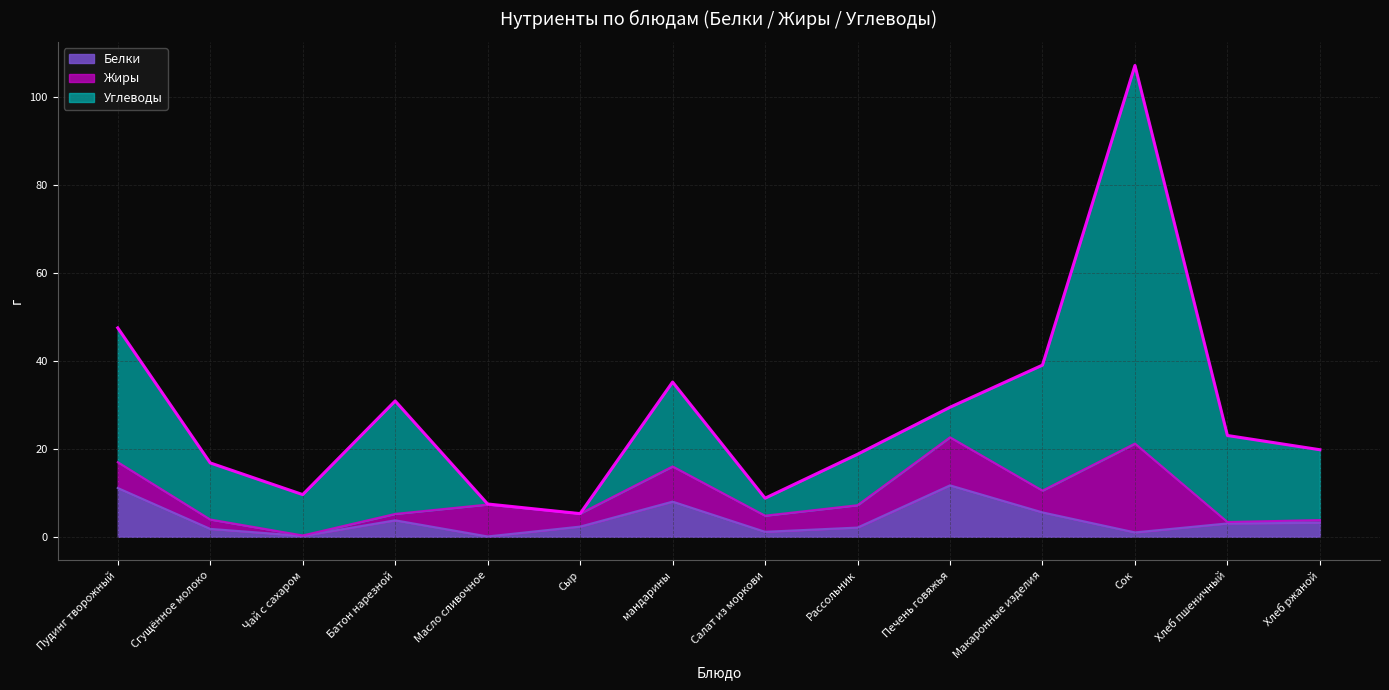

True or false: Белки has a value of 0.3 at Чай с сахаром.

False